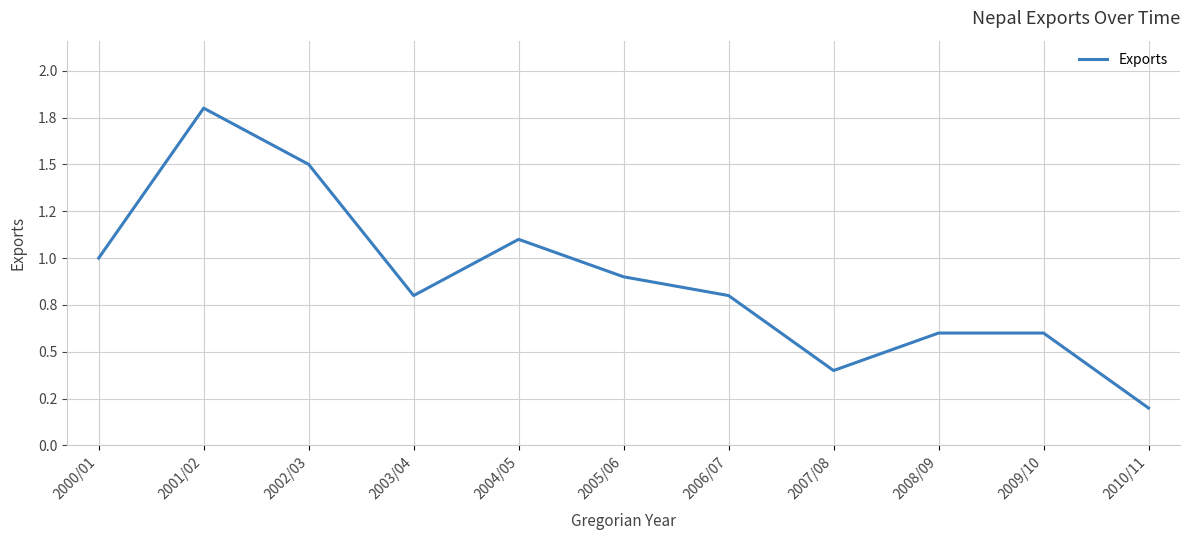

Is this an area chart (filled region under the line)?

No